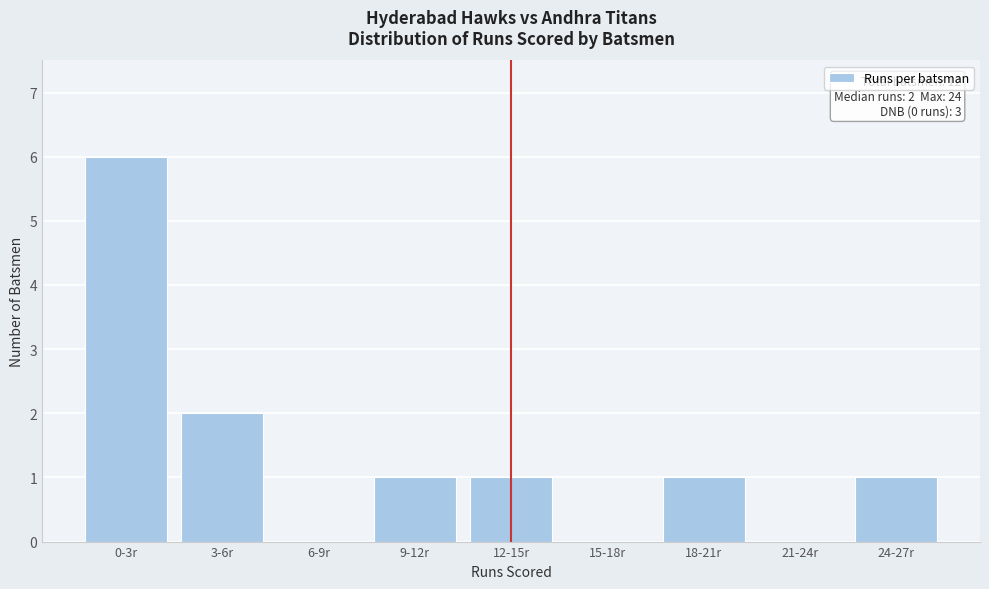

Reading right to left, extract all data points from this chart.

24-27r=1	21-24r=0	18-21r=1	15-18r=0	12-15r=1	9-12r=1	6-9r=0	3-6r=2	0-3r=6